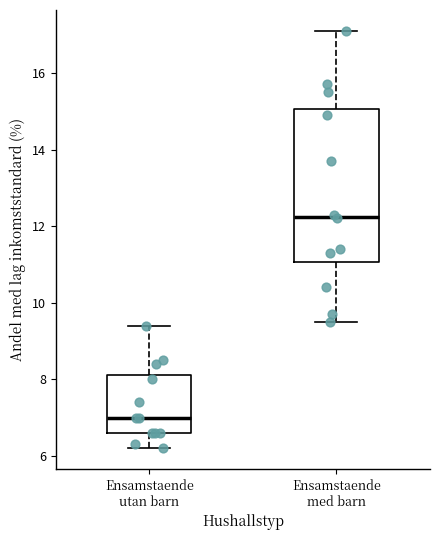

Where does the lower whisker of the box for Ensamstaende med barn end on the y-axis? The values are not printed on the chart, so give them approximately, as read against the axis.

9.6